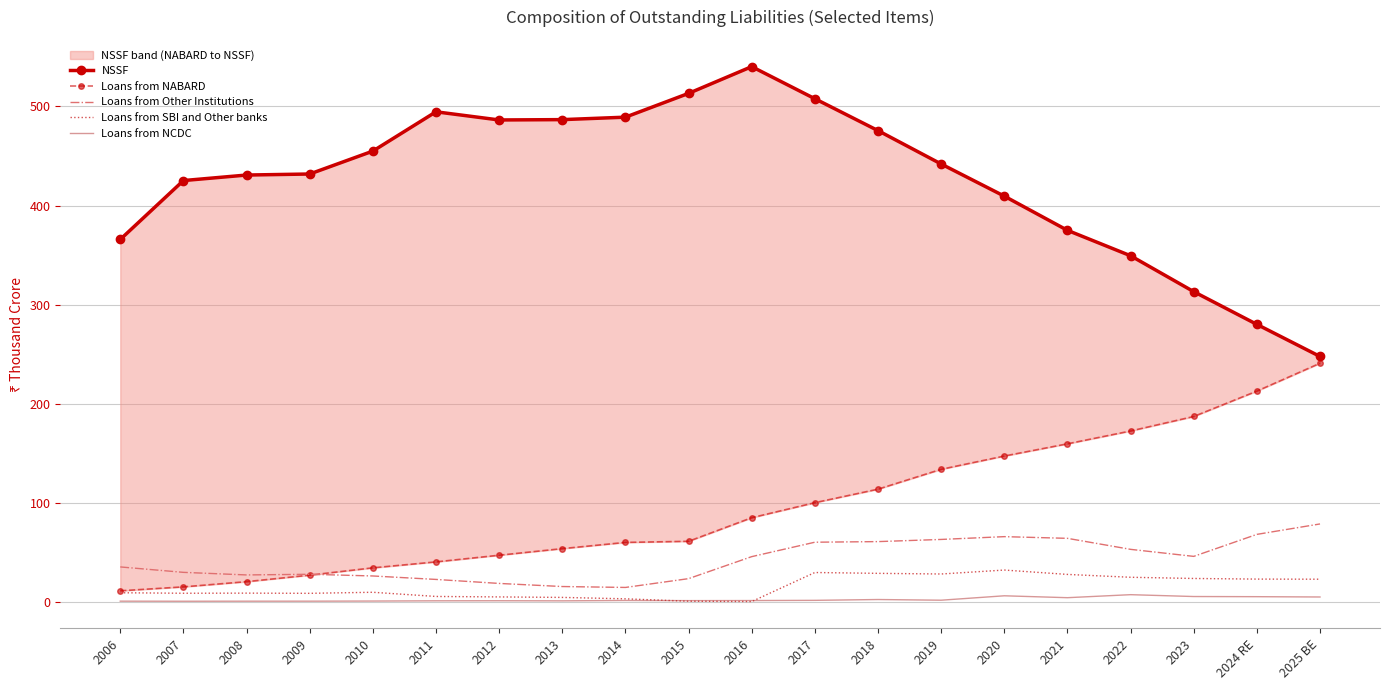

How many categories are shown in the chart?

20